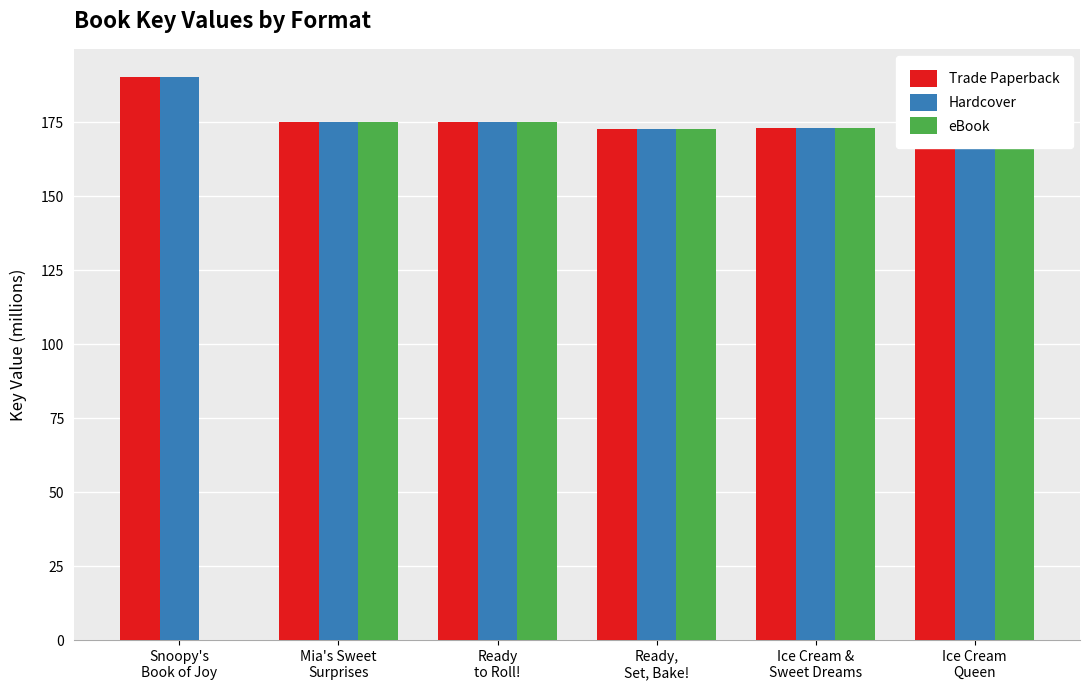

What is the sum of the Hardcover values at Mia's Sweet
Surprises and Ice Cream &
Sweet Dreams?

348.2